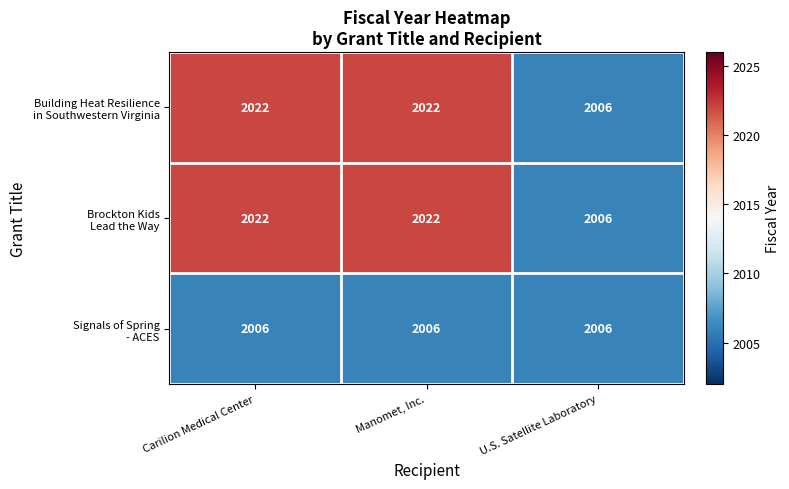

What is the total value across all series at Carilion Medical Center?

6050